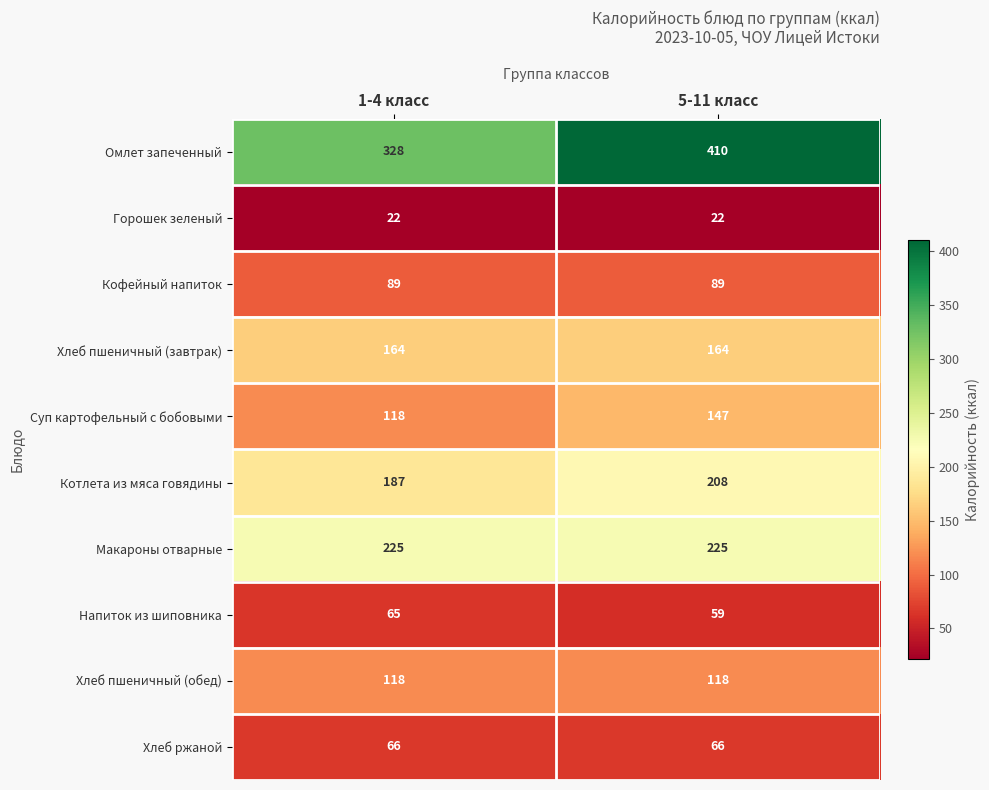

What is the minimum value shown in the chart?

22